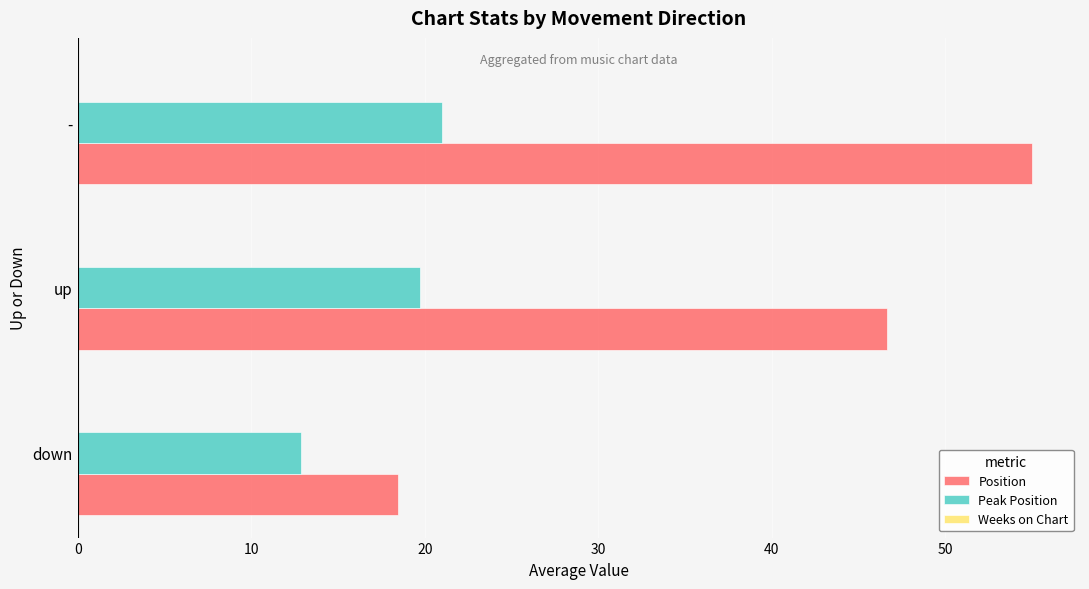

Rank the series by their average value, from lowest to highest.

Peak Position, Position